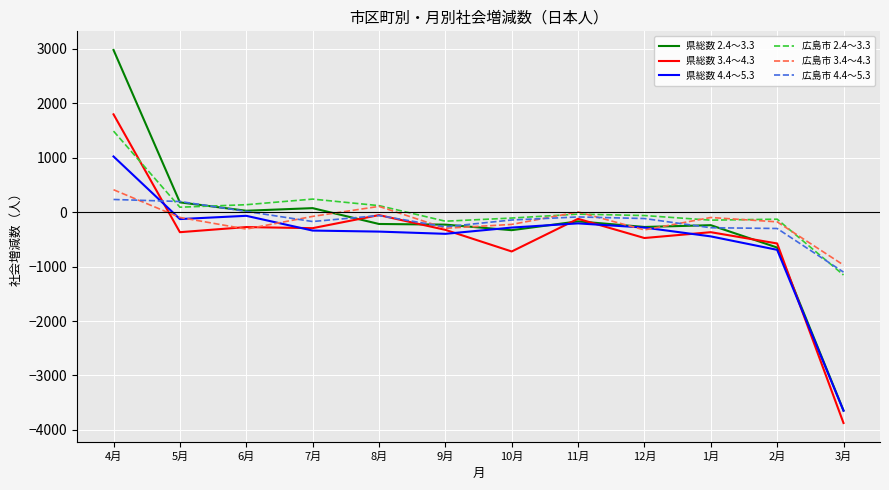

Does the chart display data point markers on the line(s)?

No